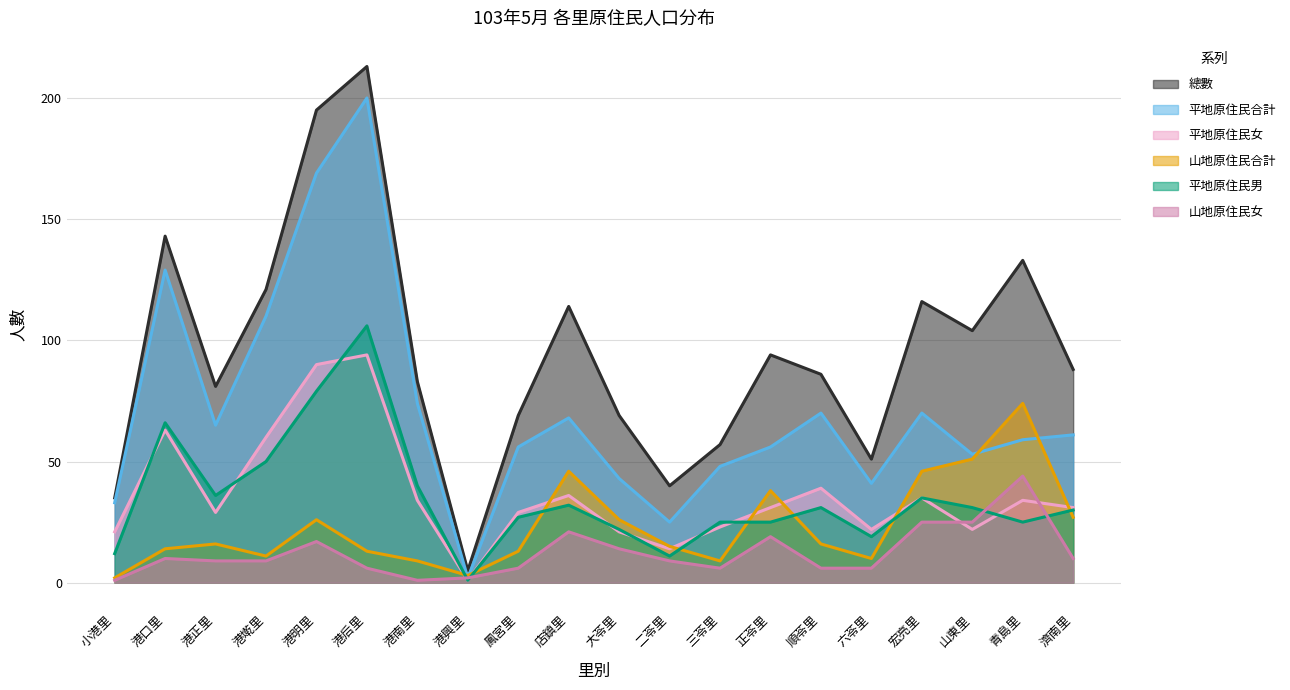

Which label corresponds to the smallest value in the chart?

港興里